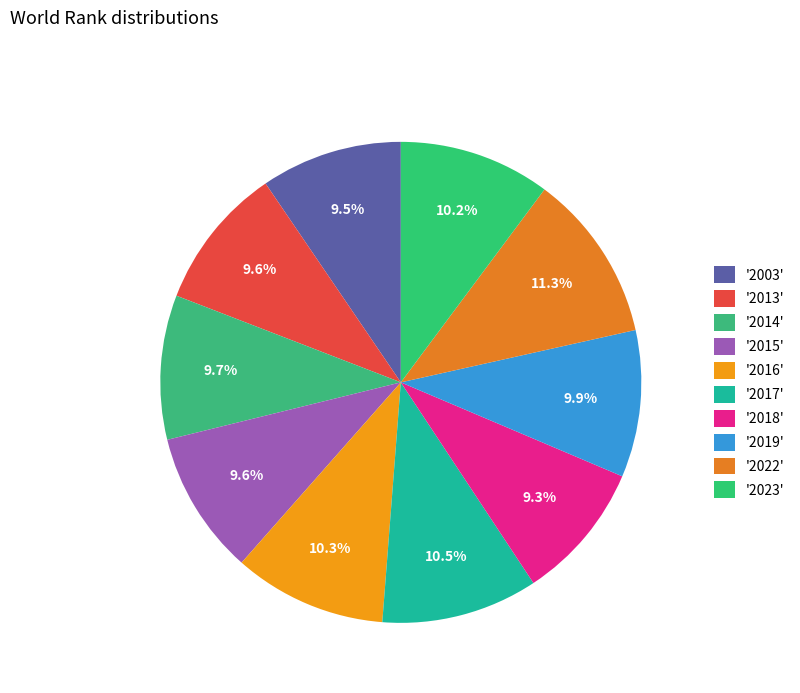

To the nearest percent, what is the difference between the largest and smallest slice percentages?

2%